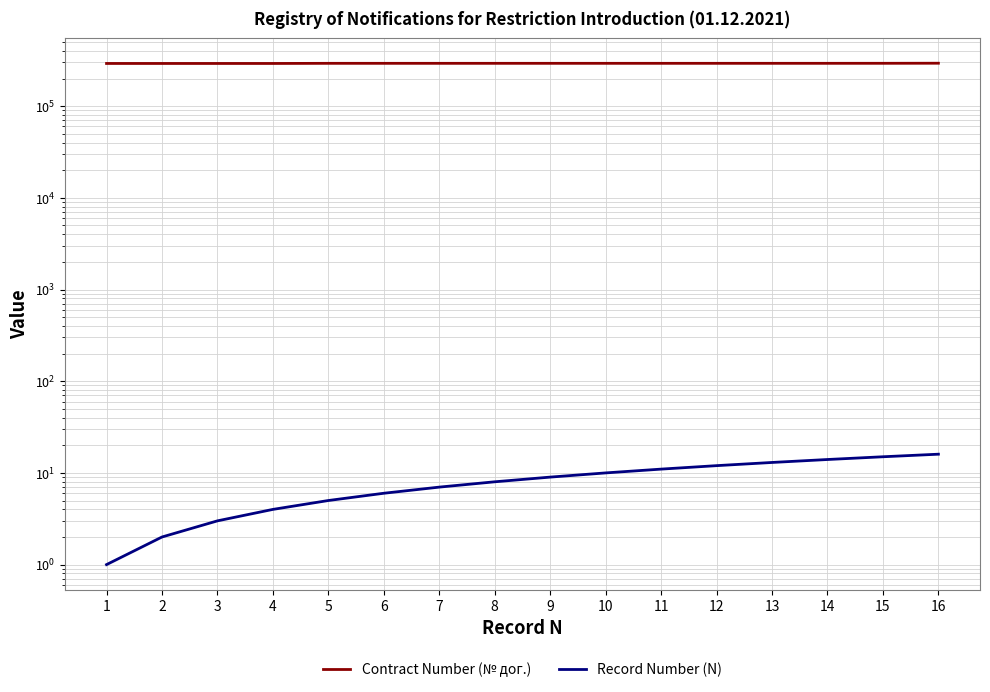

What is the minimum value for Record Number (N)?

1